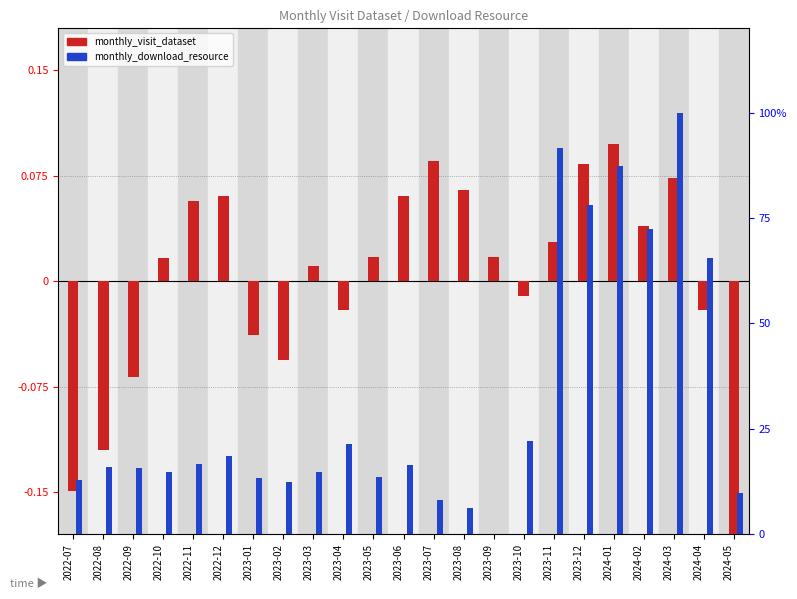

Rank the categories by monthly_visit_dataset value from highest to lowest.

2024-01, 2023-07, 2023-12, 2024-03, 2023-08, 2022-12, 2023-06, 2022-11, 2024-02, 2023-11, 2023-05, 2023-09, 2022-10, 2023-03, 2023-10, 2023-04, 2024-04, 2023-01, 2023-02, 2022-09, 2022-08, 2022-07, 2024-05